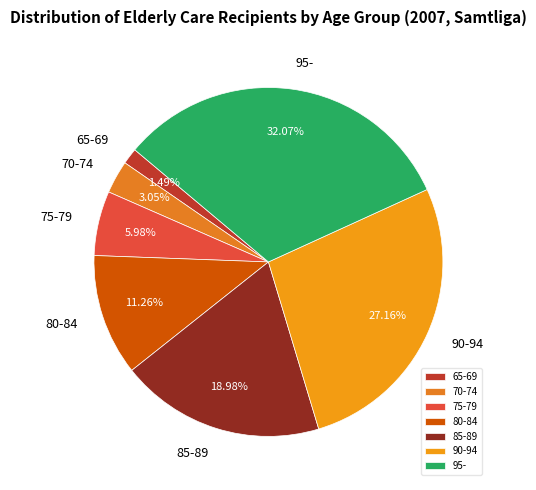

Which category has the biggest portion of the pie?

95-